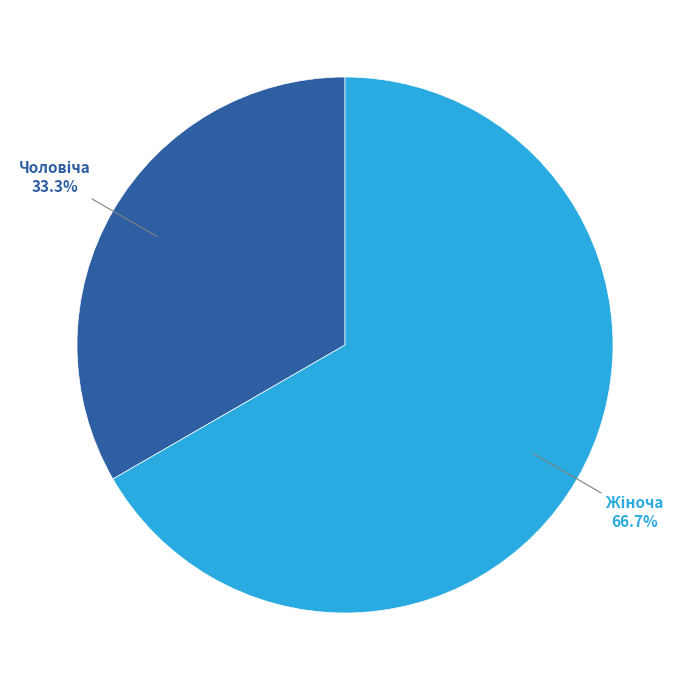

Is there any slice that represents more than half of the pie?

Yes